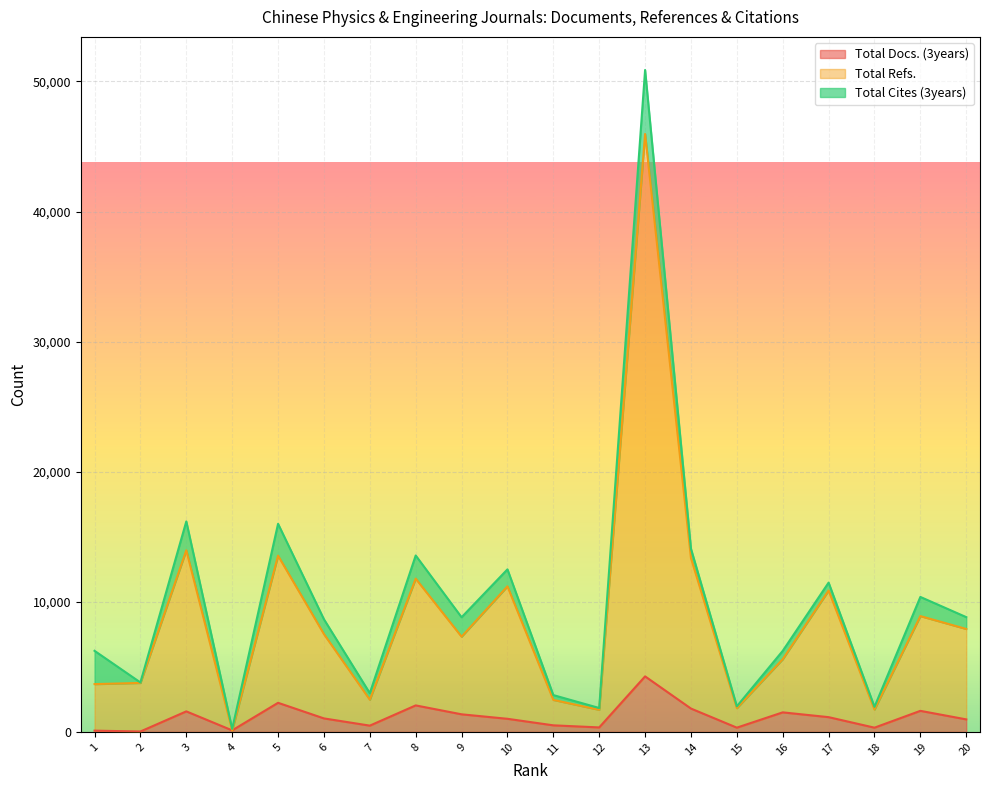

Where does the Total Refs. series first go above 7519?

3